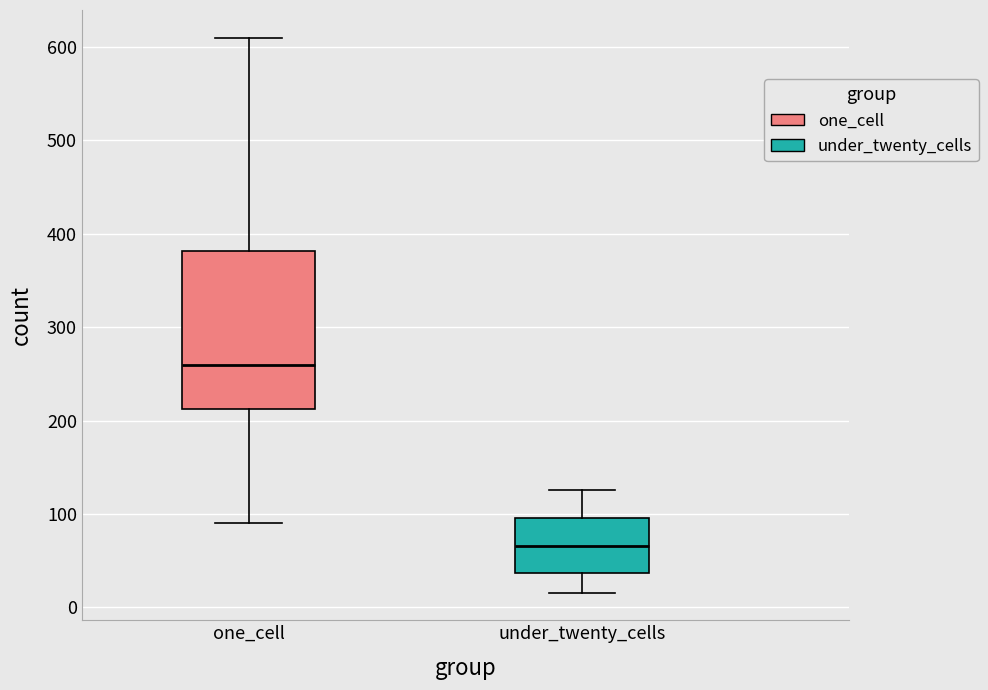

Reading left to right, transcribe this box plot: for each box, give where its median line is, the range the box spans, and where its two whiskers end, as read against the y-axis. The values are not printed on the chart, so give them approximately, as read against the axis.

one_cell: median 260, box 210 to 380, whiskers 90 to 610
under_twenty_cells: median 70, box 40 to 100, whiskers 20 to 130